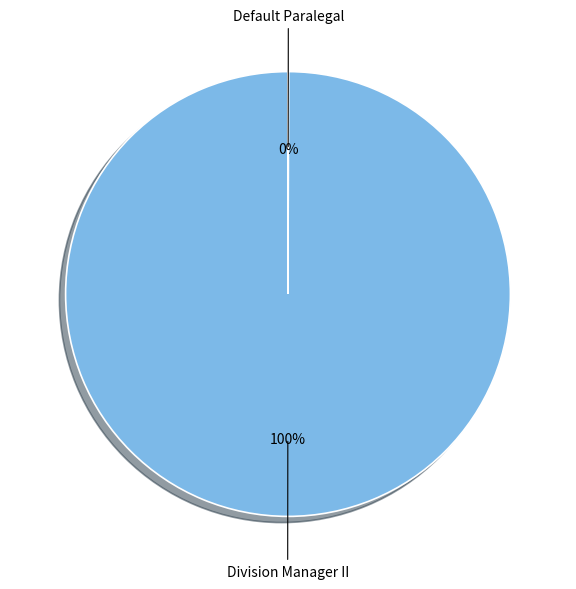

To the nearest percent, what is the average slice percentage?

50%